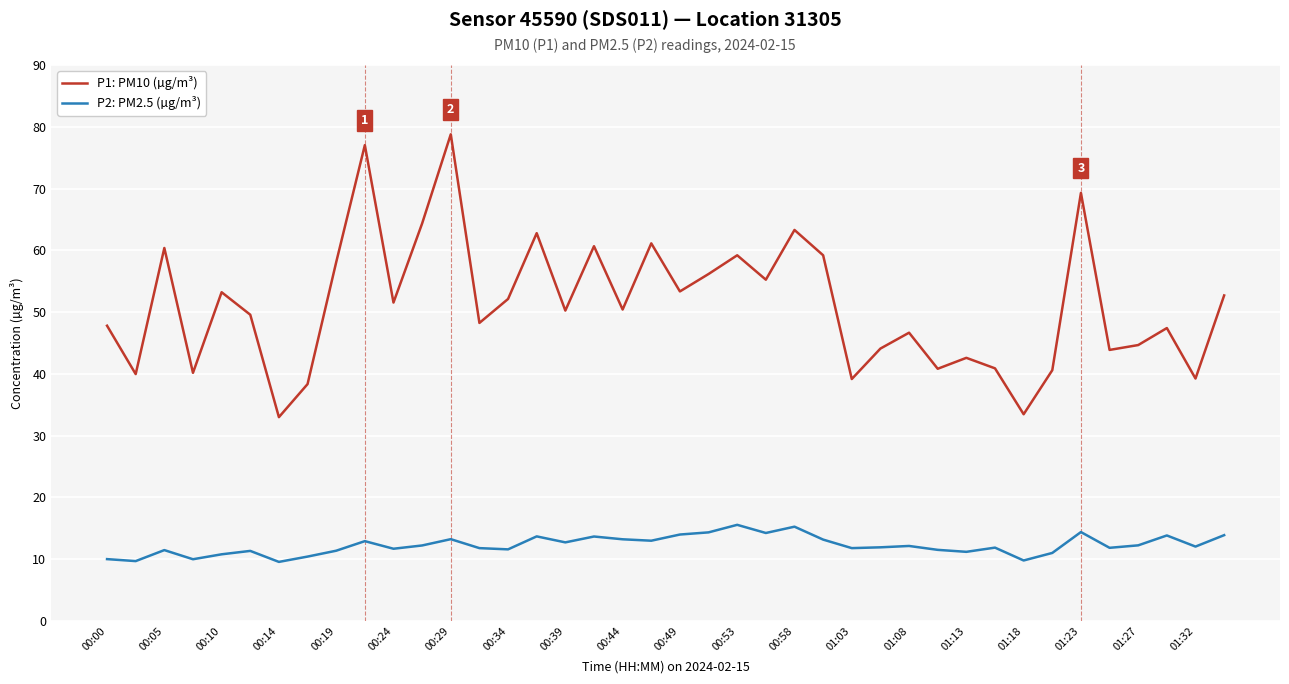

Rank the series by their average value, from lowest to highest.

P2: PM2.5 (µg/m³), P1: PM10 (µg/m³)